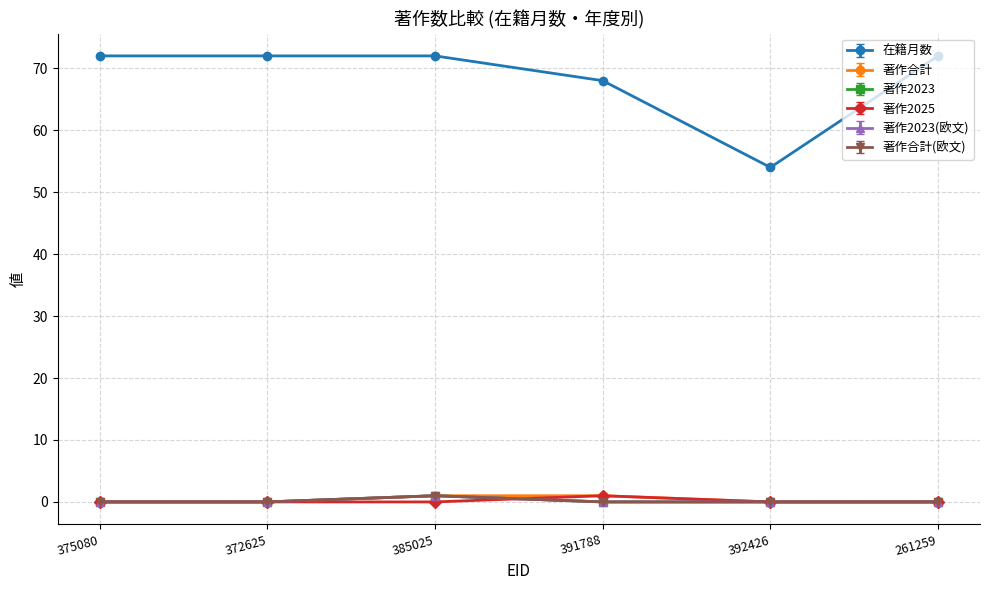

Is this an area chart (filled region under the line)?

No